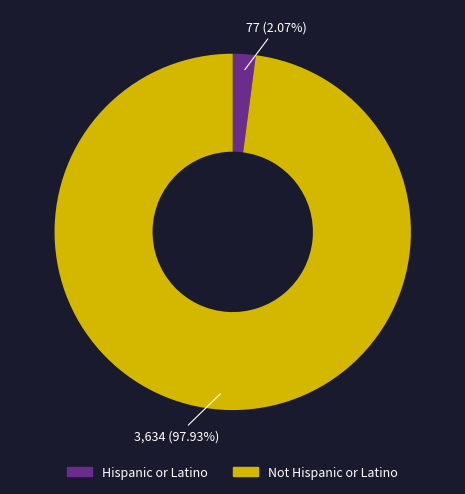

Between Hispanic or Latino and Not Hispanic or Latino, which is larger?

Not Hispanic or Latino